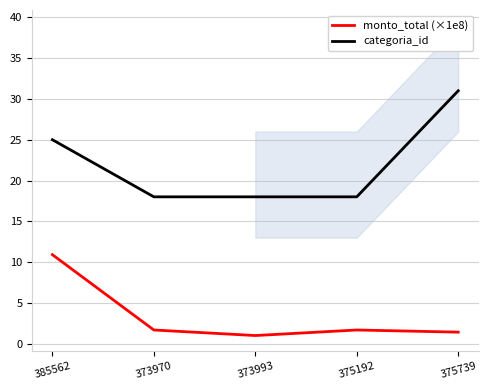

What is the difference between the maximum and minimum values in the categoria_id series?

13.0